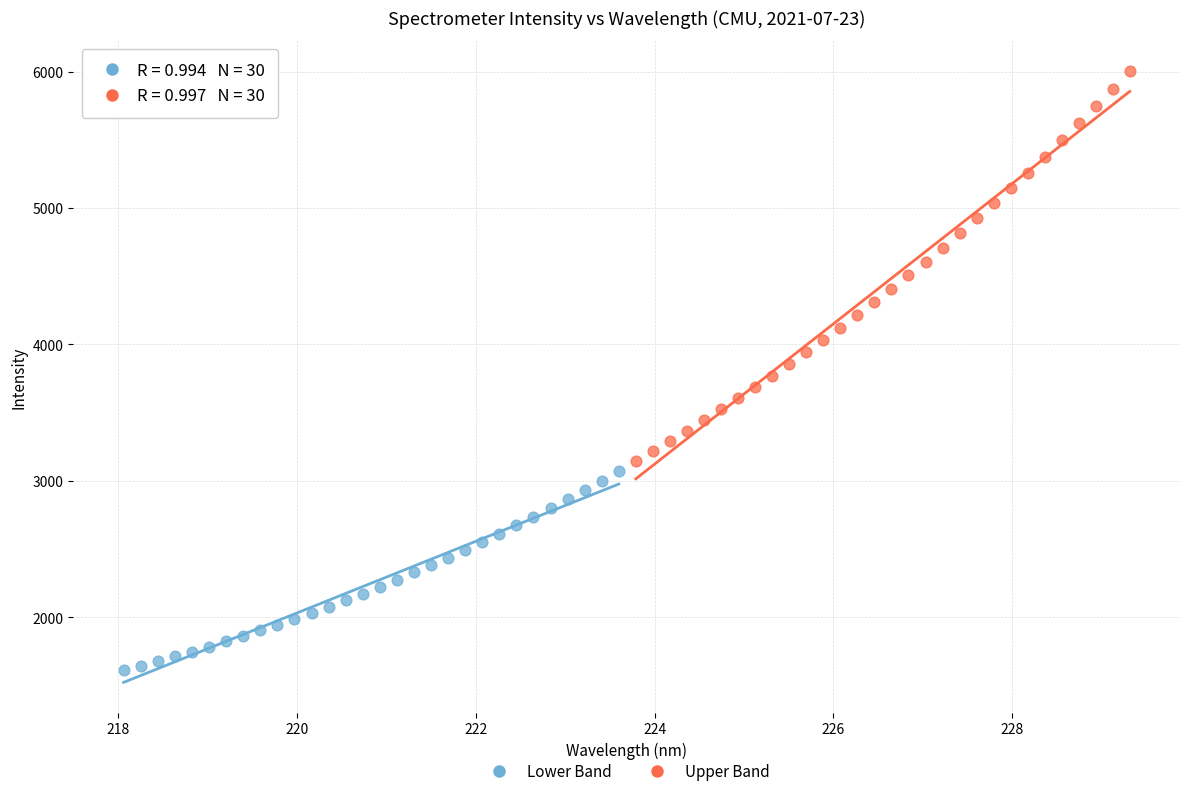

Which series contains the highest Y value?

Upper Band